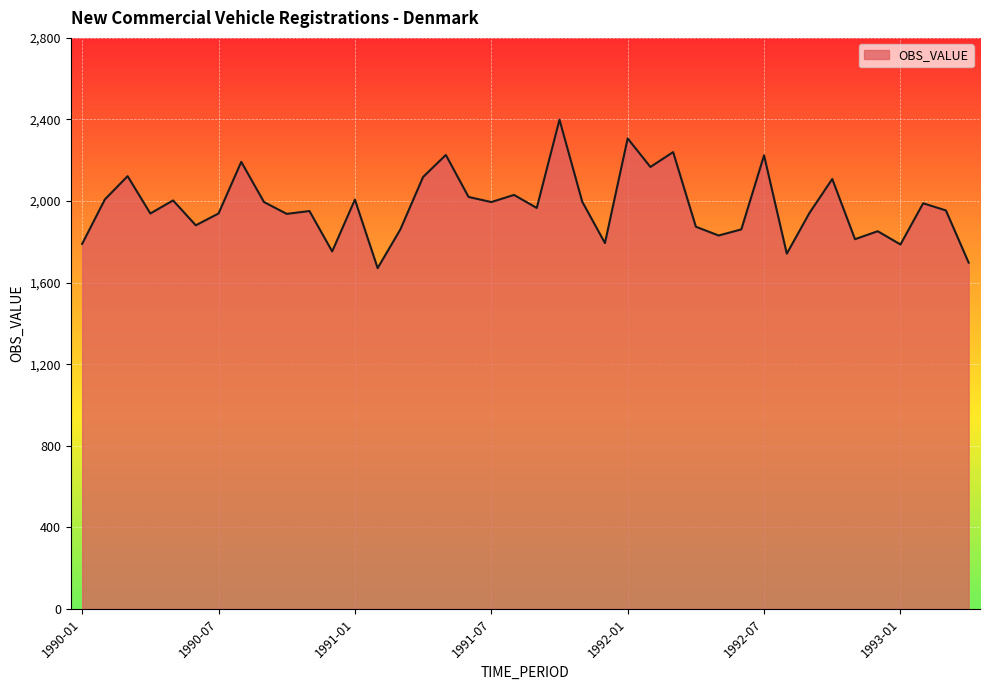

What is the greatest value displayed?

2399